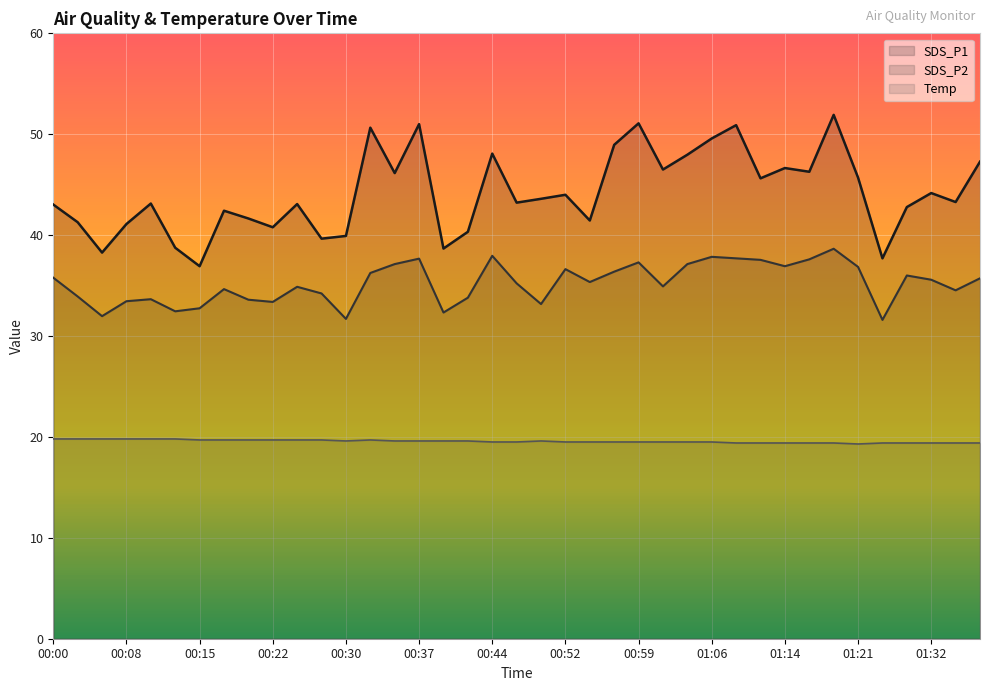

How many data points in SDS_P2 are less than 35?

18